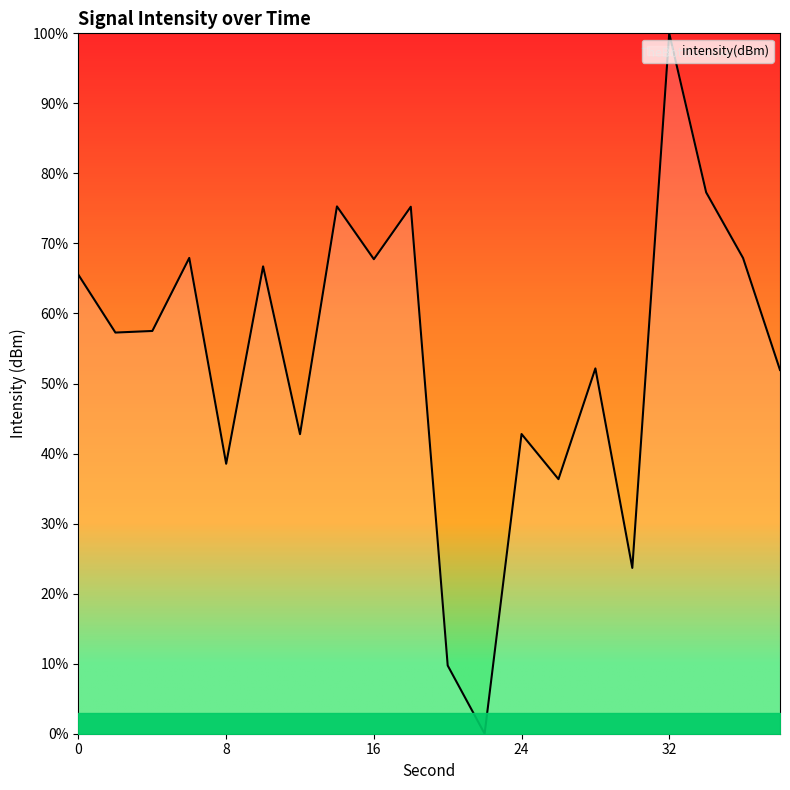

What is the maximum value shown in the chart?

100.0